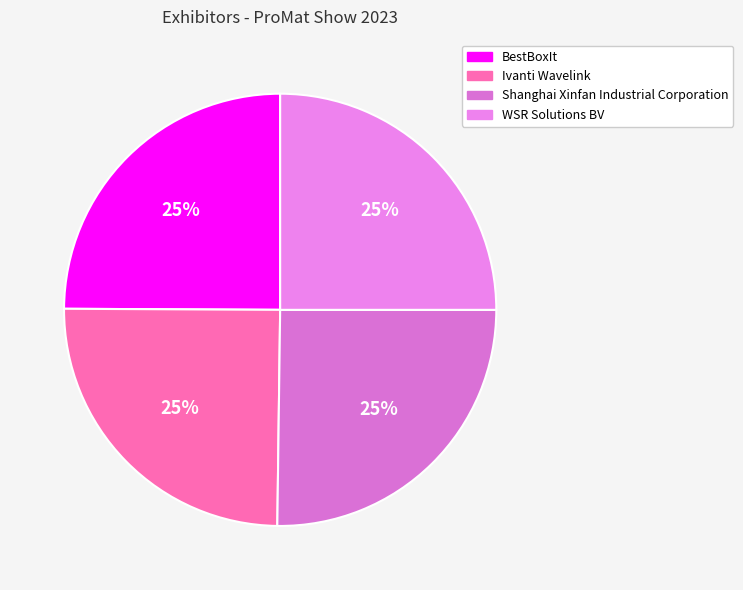

Is the sum of Ivanti Wavelink and BestBoxIt greater than half?

No